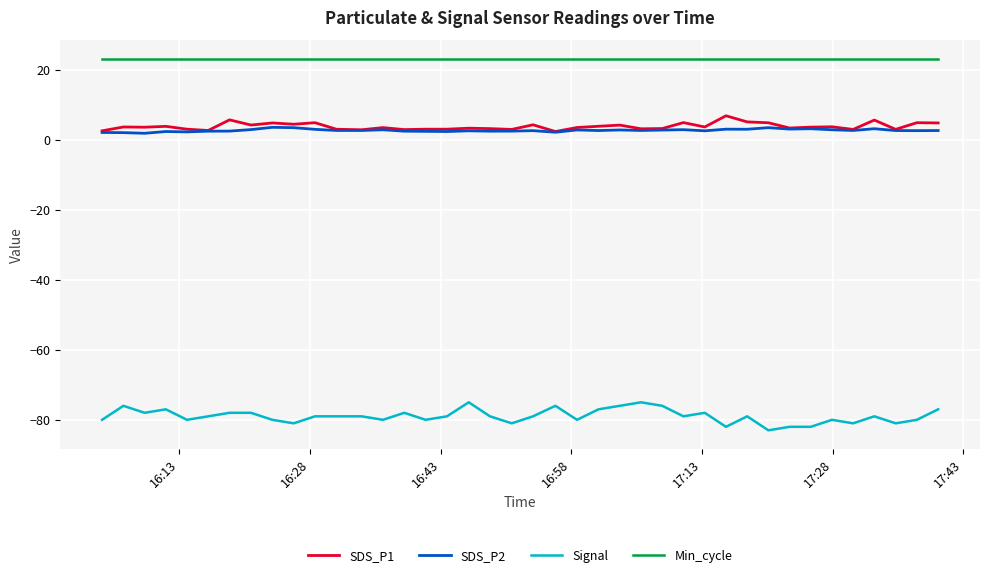

Which series has the widest spread of values?

Signal